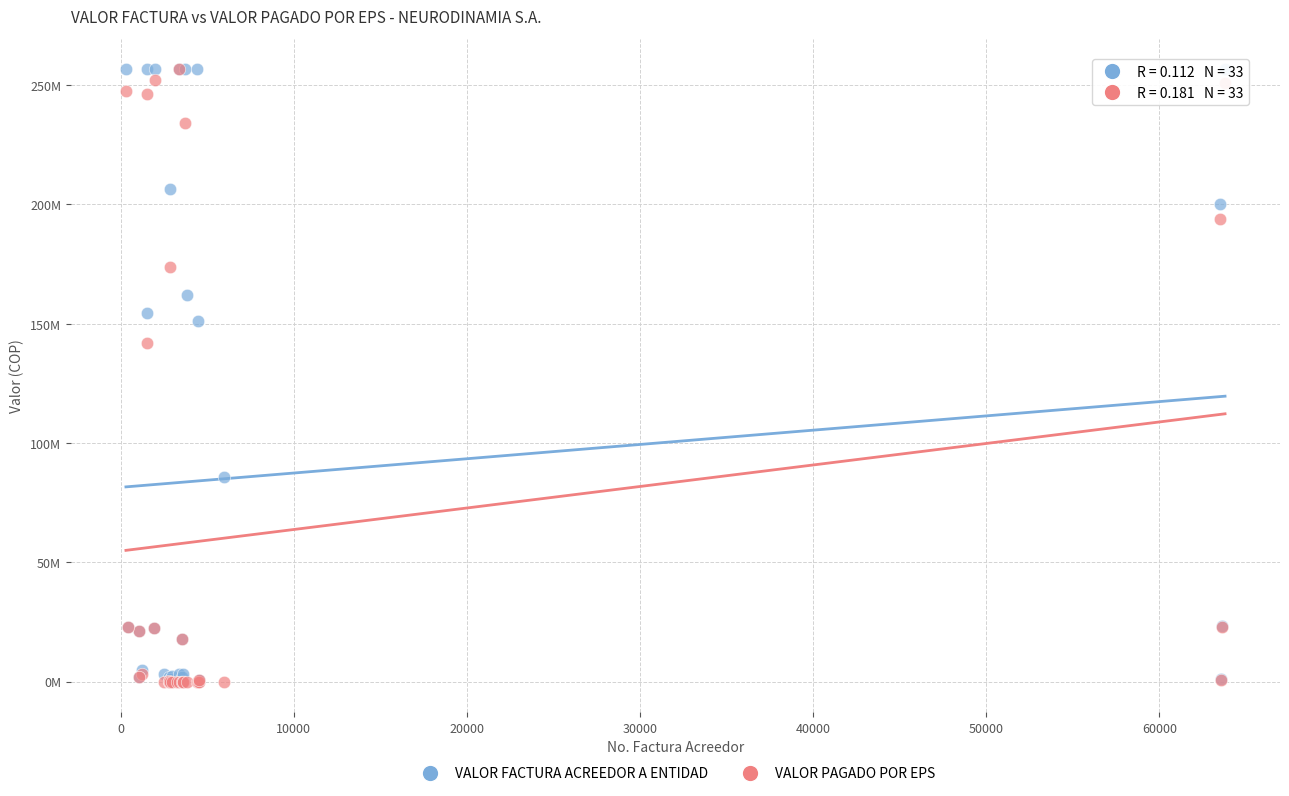

What are all the series names shown in the legend?

VALOR FACTURA ACREEDOR A ENTIDAD, VALOR PAGADO POR EPS